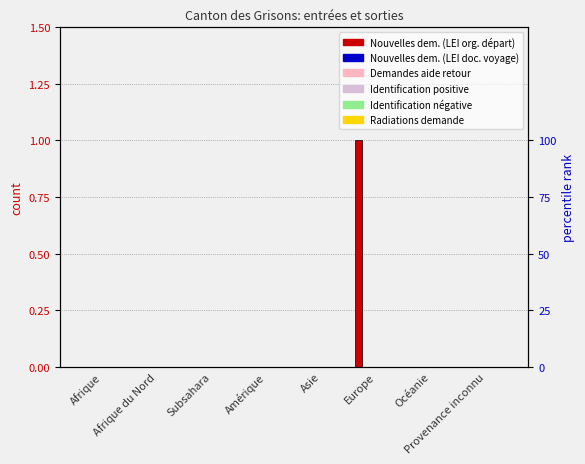

Where is Identification positive nearest to the value 0?

Afrique